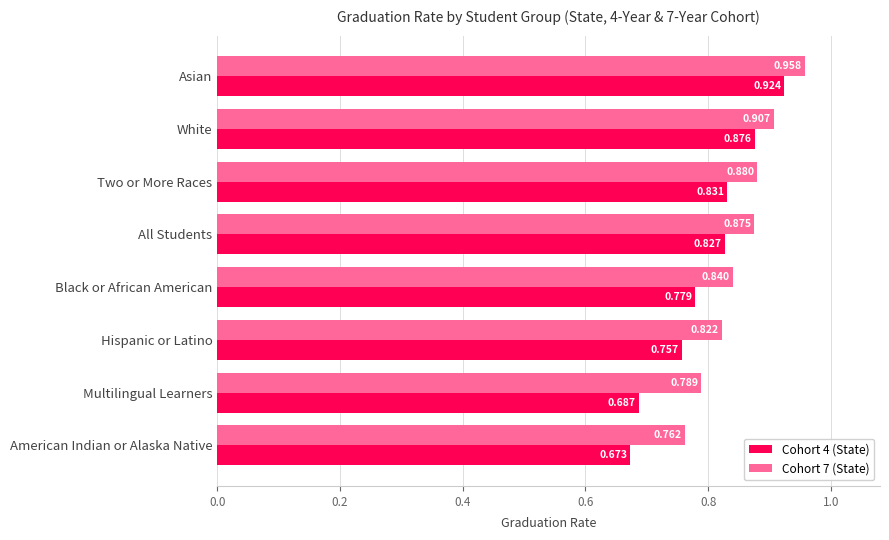

Which category has the highest value across all series?

Asian